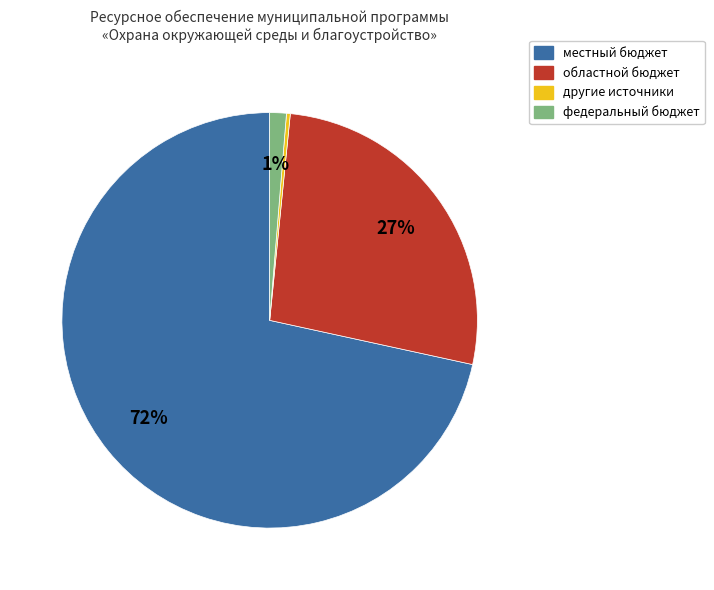

Is there a majority slice in this chart?

Yes